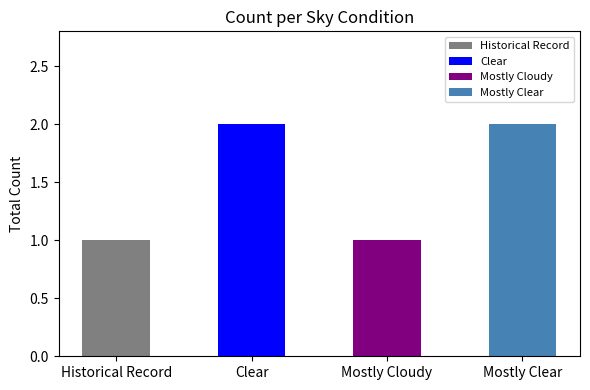

What is the value of the 1st bar from the left?

1